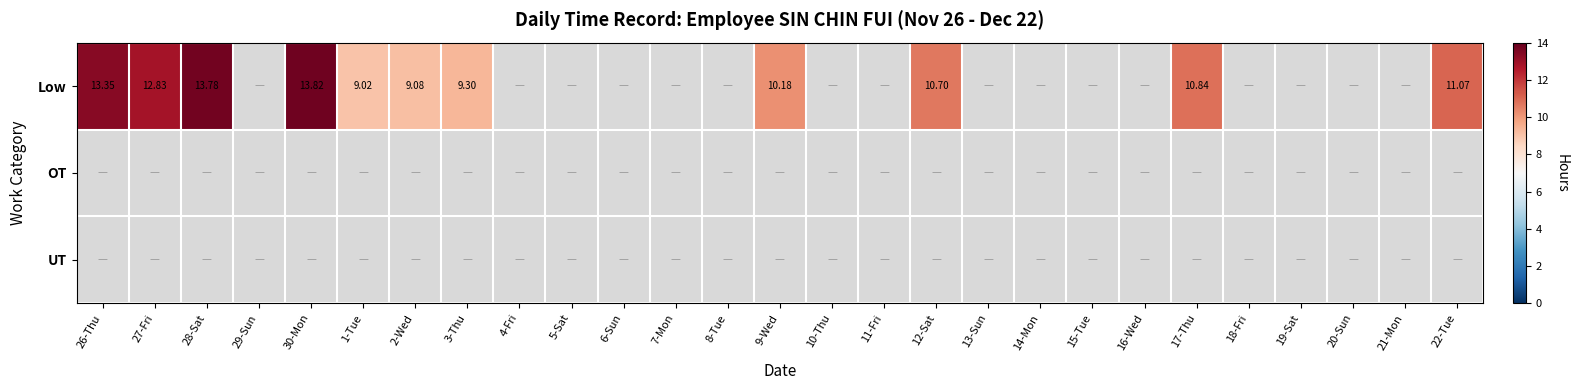

What is the greatest value displayed?

13.8